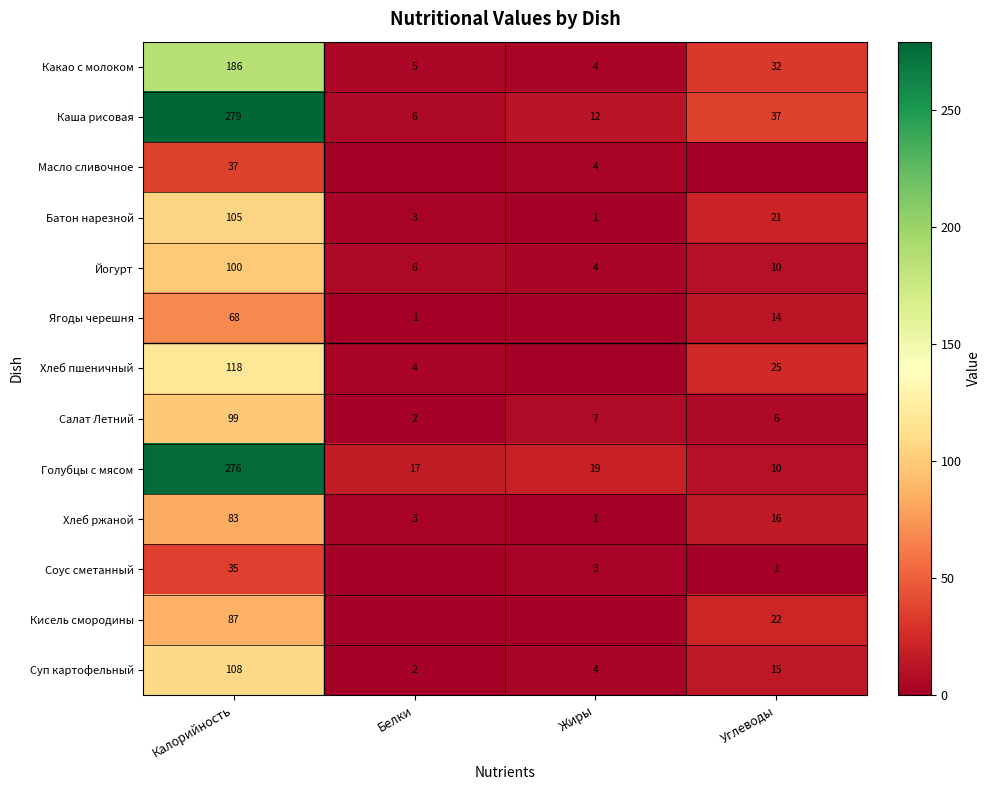

What is the total value across all series at Калорийность?

1581